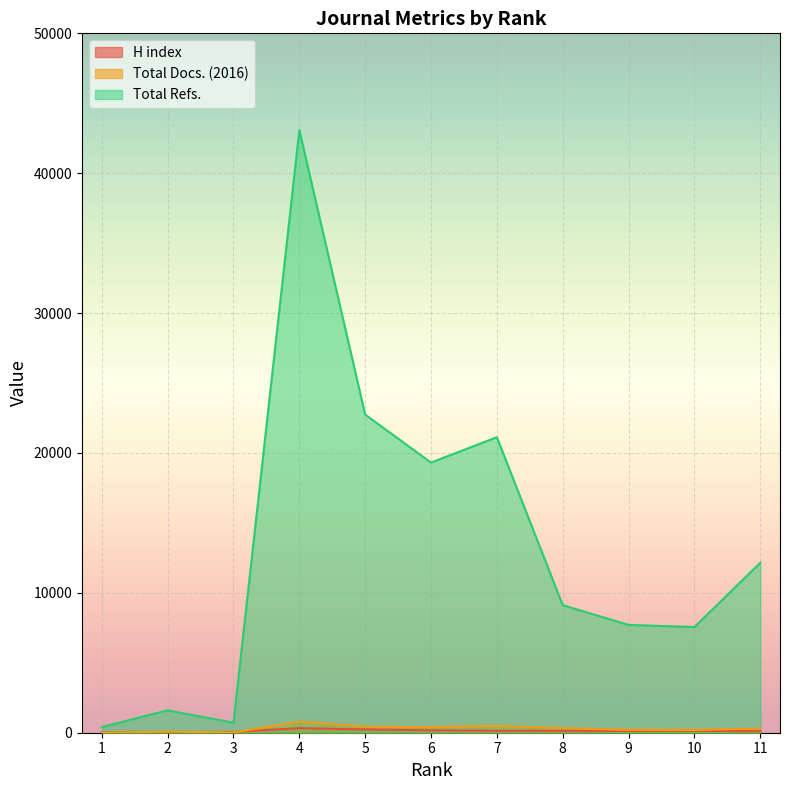

True or false: Total Refs. and H index intersect in this chart.

False